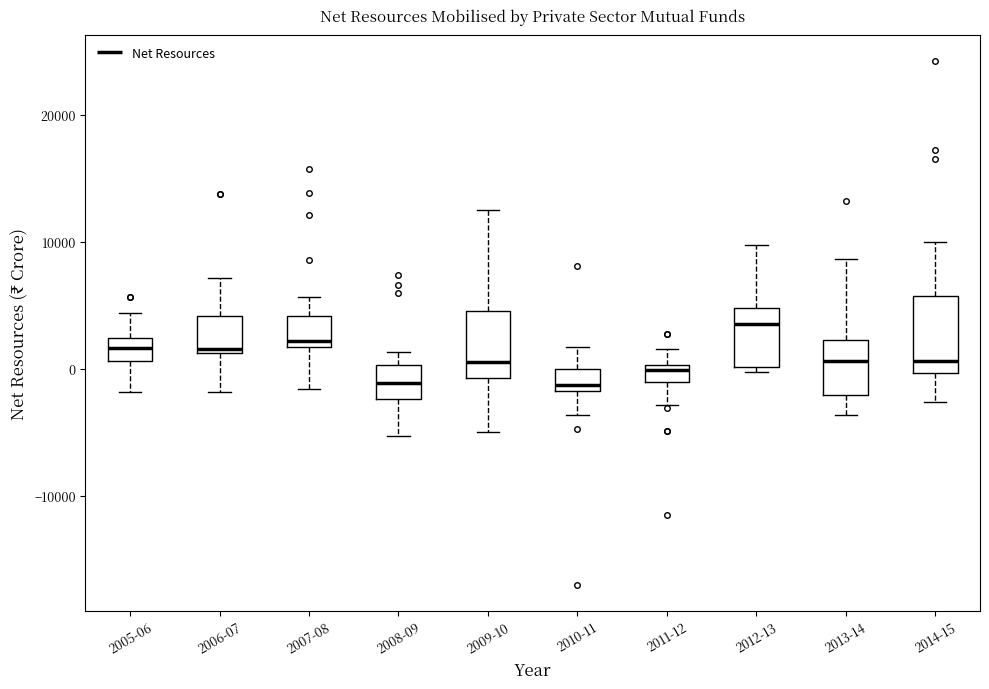

Where does the lower whisker of the box for 2006-07 end on the y-axis? The values are not printed on the chart, so give them approximately, as read against the axis.

-2000